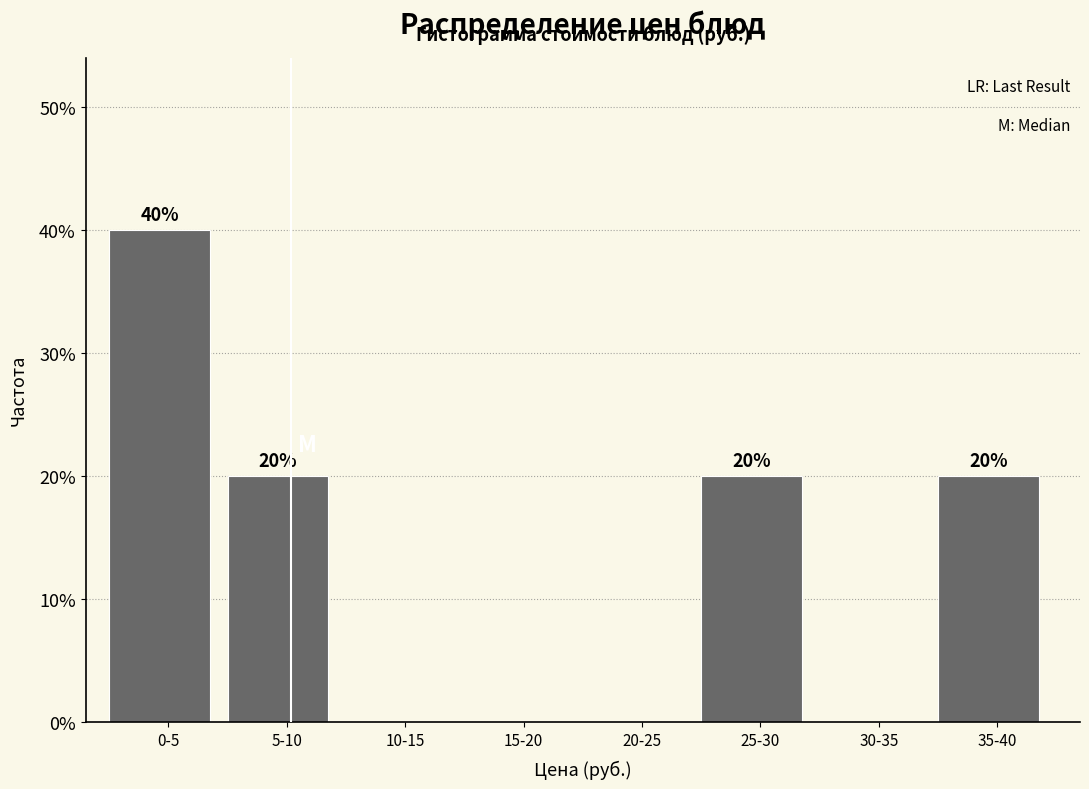

Reading left to right, what are all the values shown in this chart?

0-5=40	5-10=20	10-15=0	15-20=0	20-25=0	25-30=20	30-35=0	35-40=20